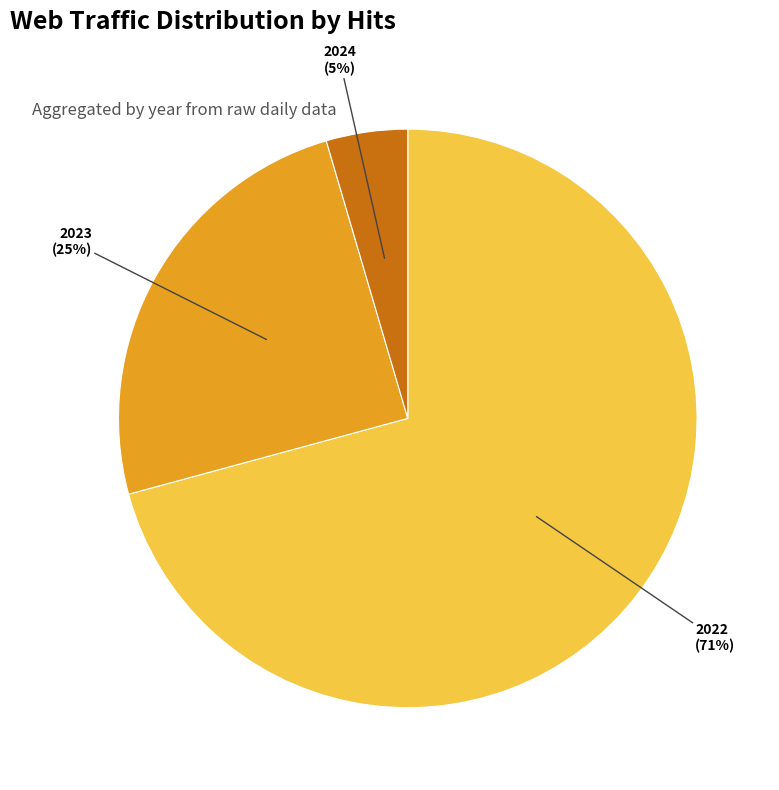

Is there a majority slice in this chart?

Yes